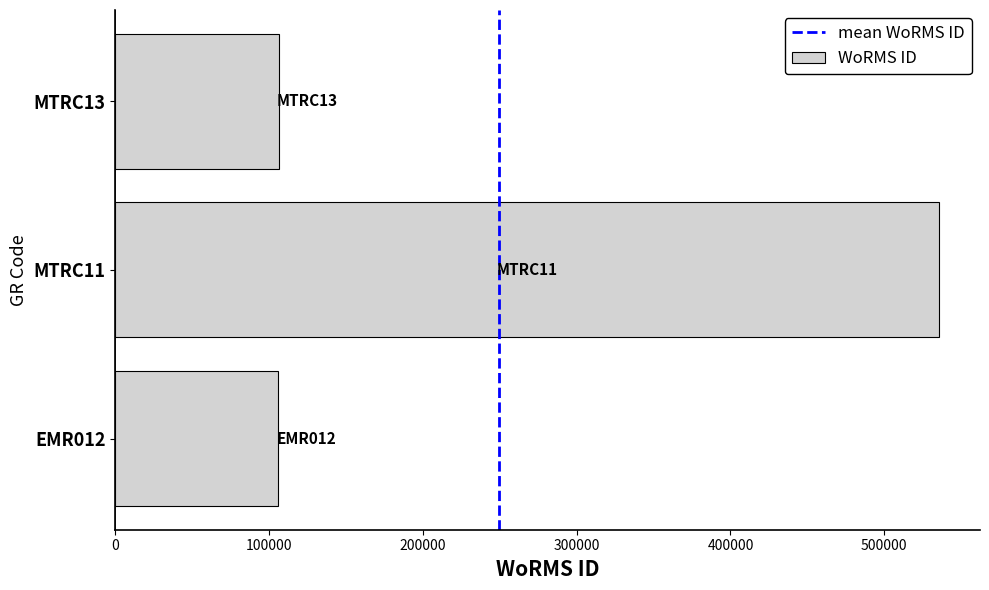

Is it true that the value at EMR012 is 34175?

False